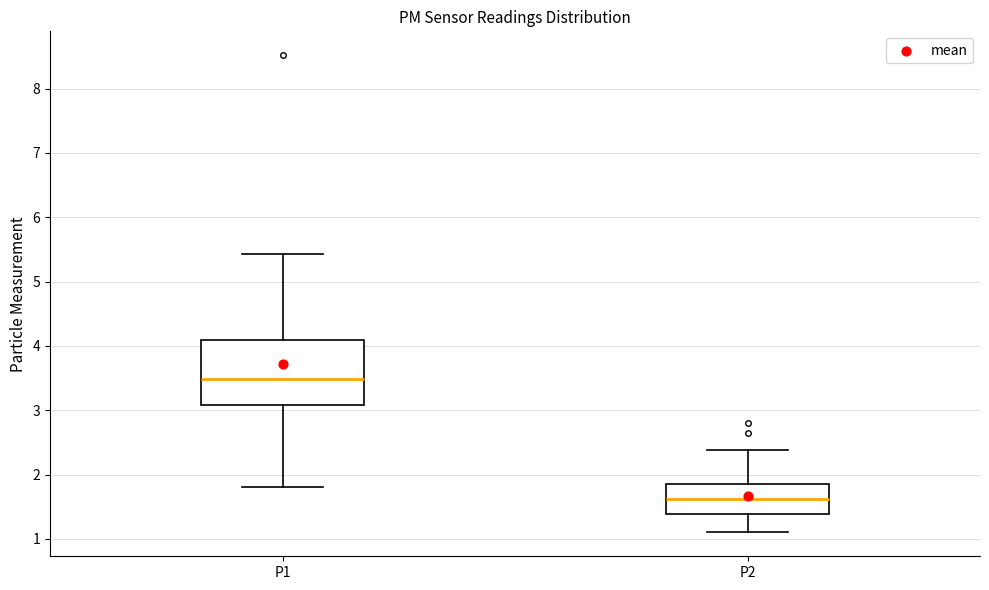

Reading left to right, transcribe this box plot: for each box, give where its median line is, the range the box spans, and where its two whiskers end, as read against the y-axis. The values are not printed on the chart, so give them approximately, as read against the axis.

P1: median 3.5, box 3.1 to 4.1, whiskers 1.8 to 5.4
P2: median 1.6, box 1.4 to 1.9, whiskers 1.1 to 2.4